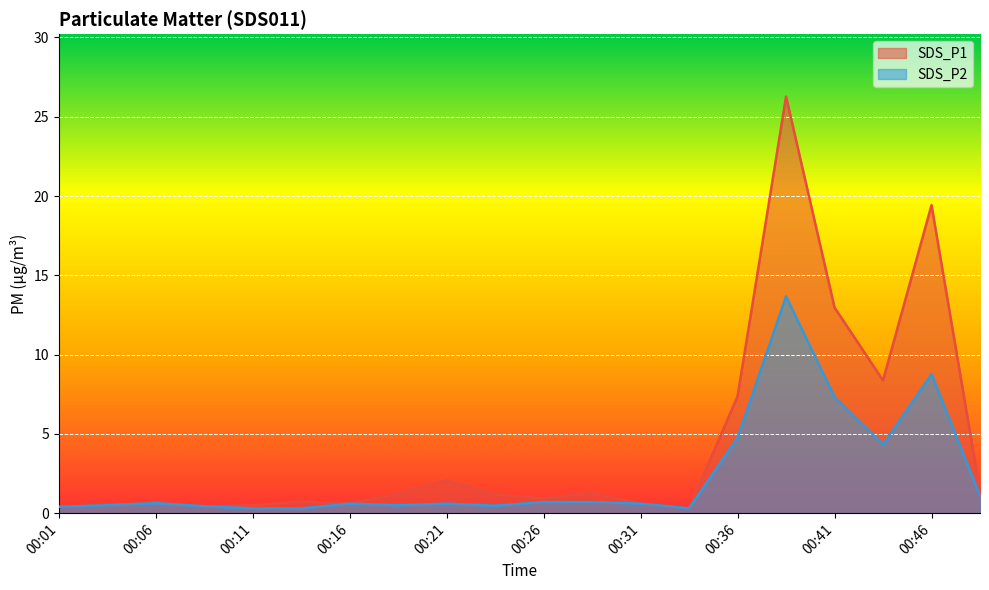

In SDS_P1, how many points are lower than both neighbors (excluding endpoints)?

5